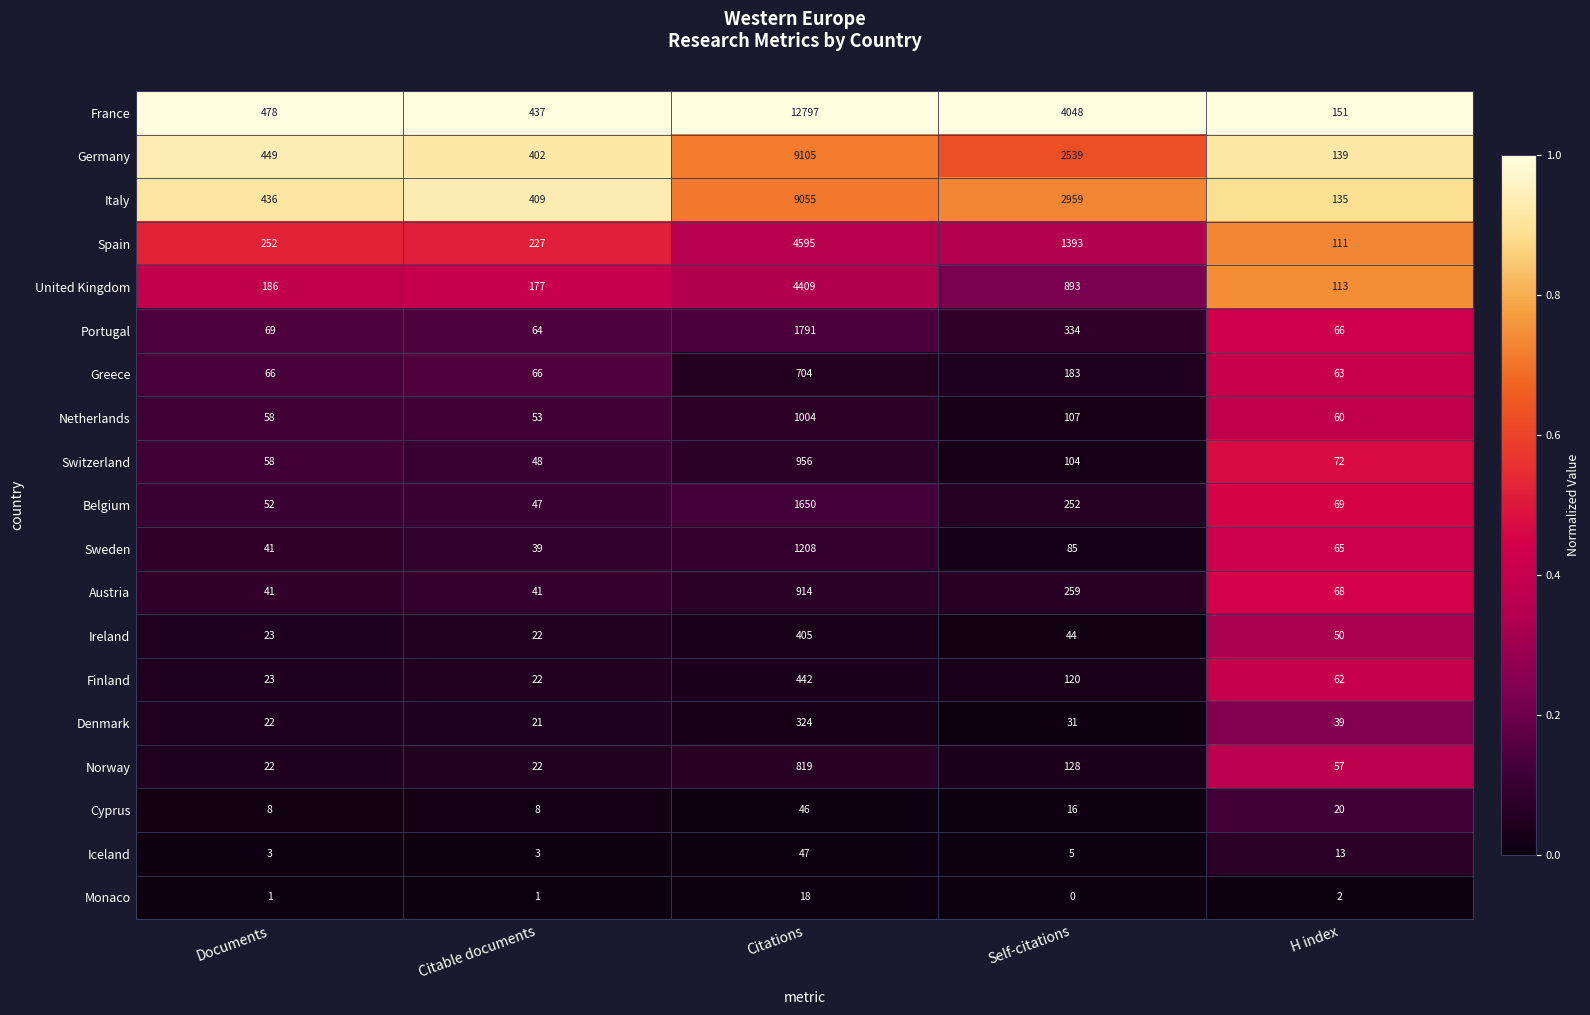

At how many categories does at least one series exceed 0?

5